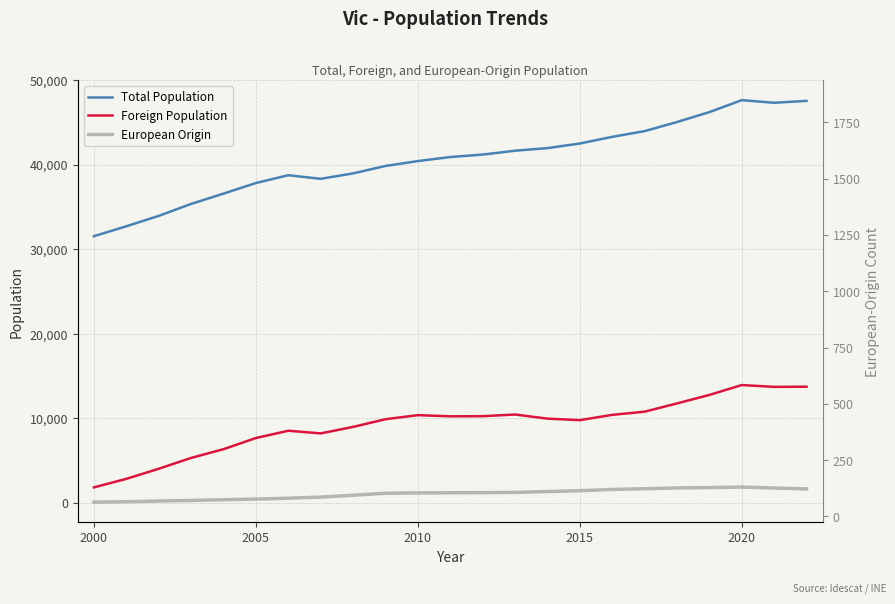

True or false: Total Population and European Origin (5-yr style) cross at least once.

False